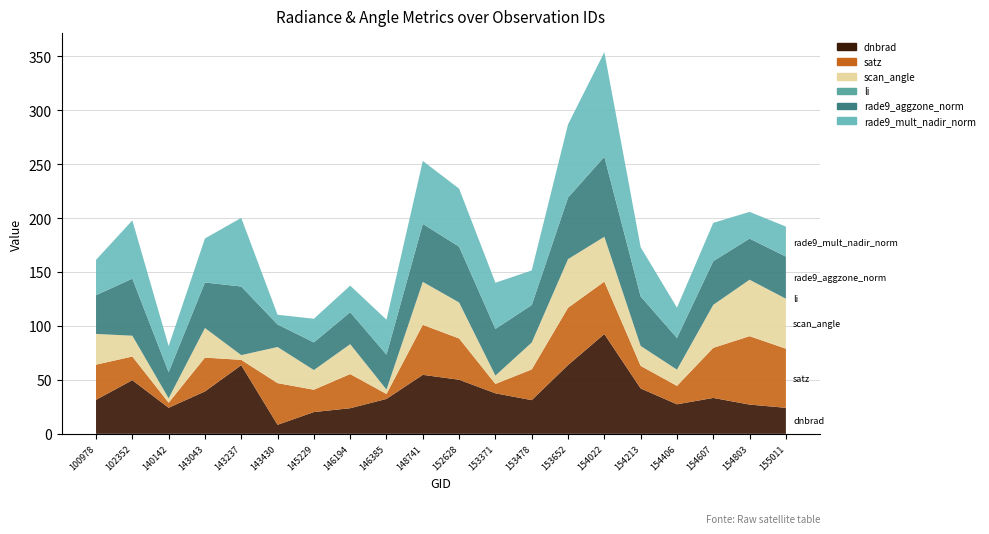

Reading left to right, list all the values displayed in this chart.

dnbrad: 100978=31.5	102352=49.7	140142=24.2	143043=39.3	143237=63.6	143430=8.4	145229=20.2	146194=23.8	146385=32.4	148741=54.7	152628=50.1	153371=37.6	153478=31.2	153652=63.8	154022=92.5	154213=42.1	154406=27.4	154607=33.3	154803=27.1	155011=24.1
satz: 100978=32.6	102352=21.9	140142=4.7	143043=31.4	143237=5.0	143430=38.6	145229=20.7	146194=31.6	146385=4.6	148741=46.3	152628=38.2	153371=8.7	153478=28.4	153652=53.1	154022=48.6	154213=20.9	154406=17.1	154607=46.4	154803=63.4	155011=54.8
scan_angle: 100978=28.5	102352=19.3	140142=4.1	143043=27.4	143237=4.4	143430=33.5	145229=18.2	146194=27.7	146385=4.0	148741=39.8	152628=33.2	153371=7.7	153478=24.9	153652=45.0	154022=41.6	154213=18.4	154406=15.1	154607=39.9	154803=52.3	155011=46.3
li: 100978=0.0	102352=0.0	140142=0.0	143043=0.0	143237=0.0	143430=0.0	145229=0.0	146194=0.0	146385=0.1	148741=0.0	152628=0.2	153371=0.1	153478=0.0	153652=0.0	154022=0.0	154213=0.0	154406=0.0	154607=0.0	154803=0.0	155011=0.0
rade9_aggzone_norm: 100978=35.9	102352=52.9	140142=24.2	143043=42.2	143237=63.6	143430=20.9	145229=25.6	146194=29.6	146385=32.4	148741=53.7	152628=51.6	153371=43.3	153478=34.7	153652=57.0	154022=74.1	154213=45.8	154406=29.4	154607=40.4	154803=38.1	155011=39.0
rade9_mult_nadir_norm: 100978=32.8	102352=54.0	140142=24.2	143043=40.8	143237=63.6	143430=9.0	145229=21.9	146194=24.7	146385=32.4	148741=58.3	152628=53.8	153371=42.8	153478=32.1	153652=67.9	154022=96.9	154213=45.6	154406=28.1	154607=35.5	154803=24.8	155011=27.9